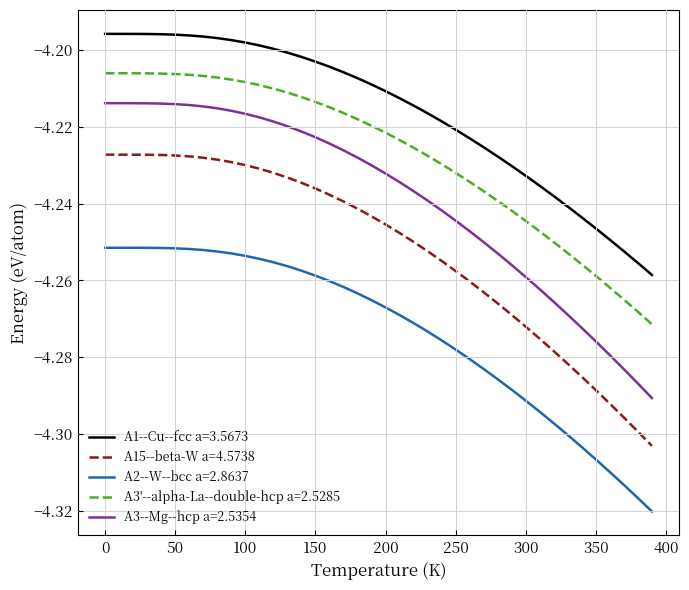

Rank the series by their maximum value, from lowest to highest.

A2--W--bcc a=2.8637, A15--beta-W a=4.5738, A3--Mg--hcp a=2.5354, A3'--alpha-La--double-hcp a=2.5285, A1--Cu--fcc a=3.5673